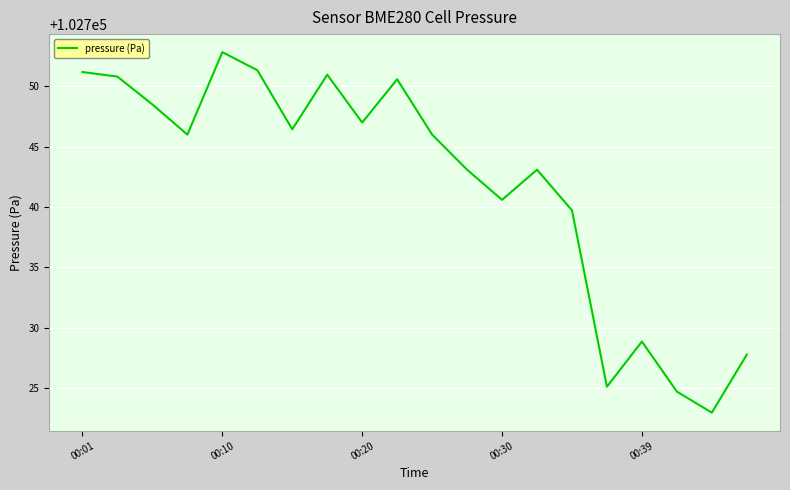

What is the difference between the maximum and minimum values?

29.9